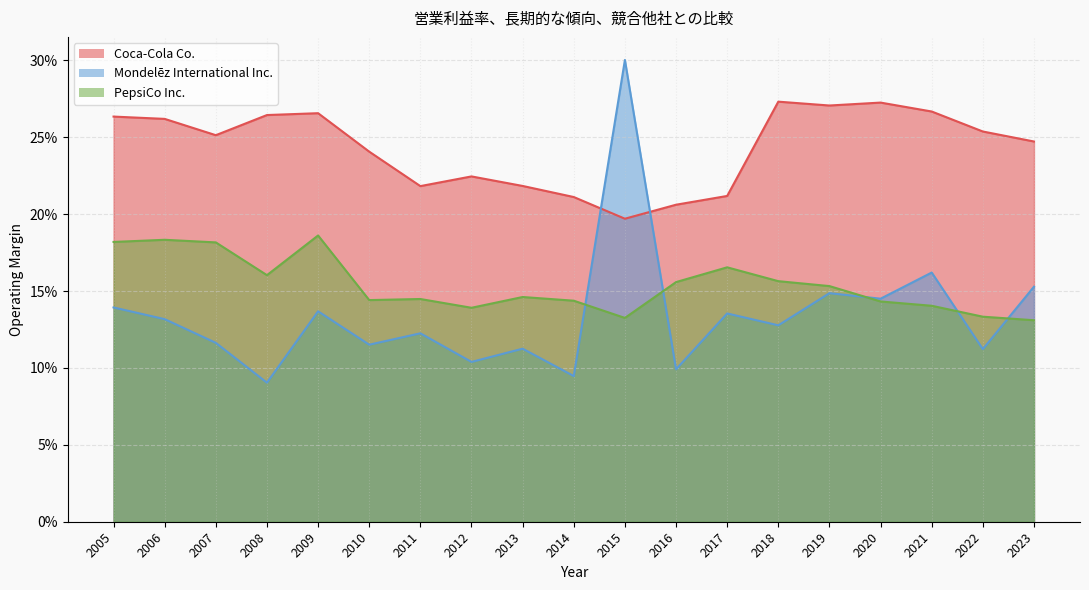

In Coca-Cola Co., how many points are lower than both neighbors (excluding endpoints)?

4